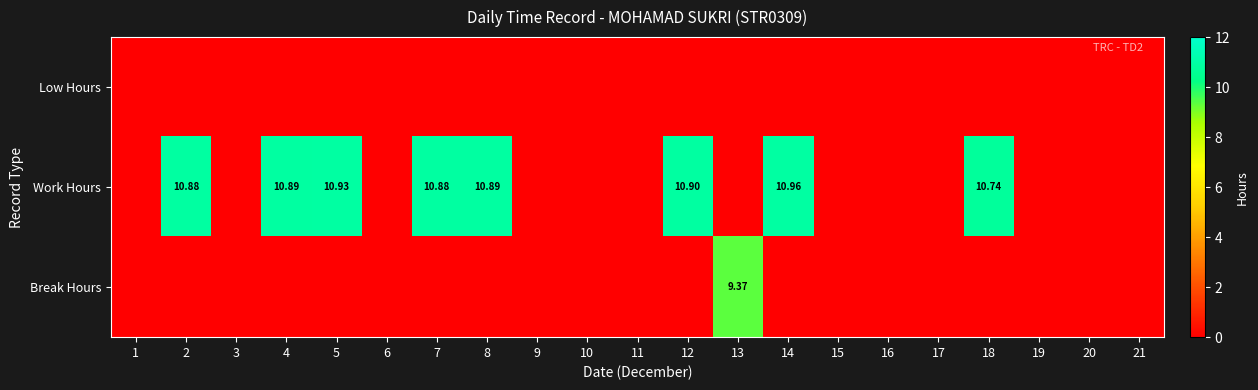

At how many categories does at least one series exceed 7?

9